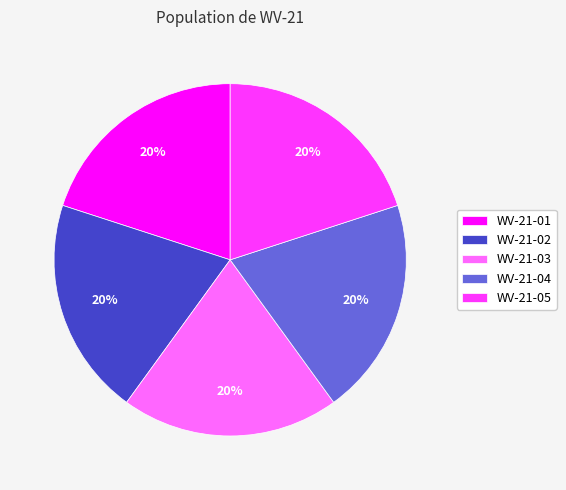

To the nearest percent, what portion does WV-21-01 represent?

20%